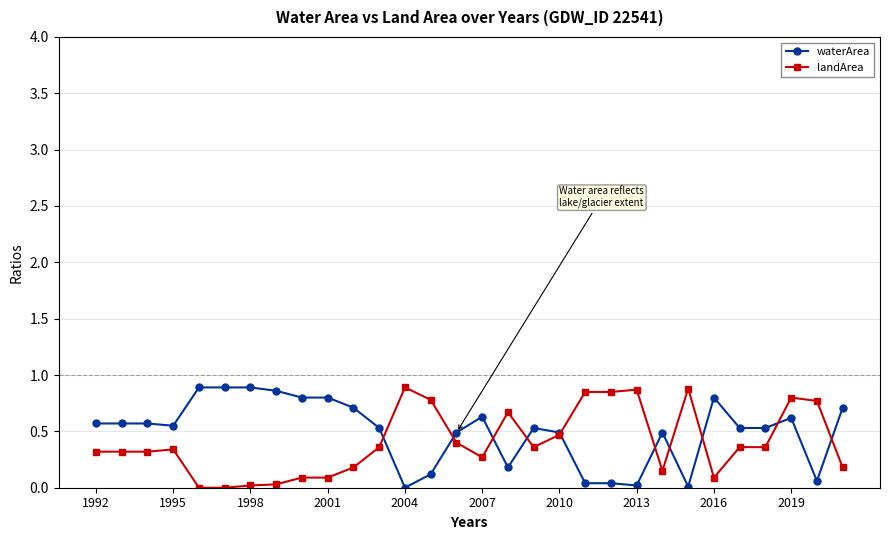

True or false: waterArea has more than 0 interior local peaks.

True